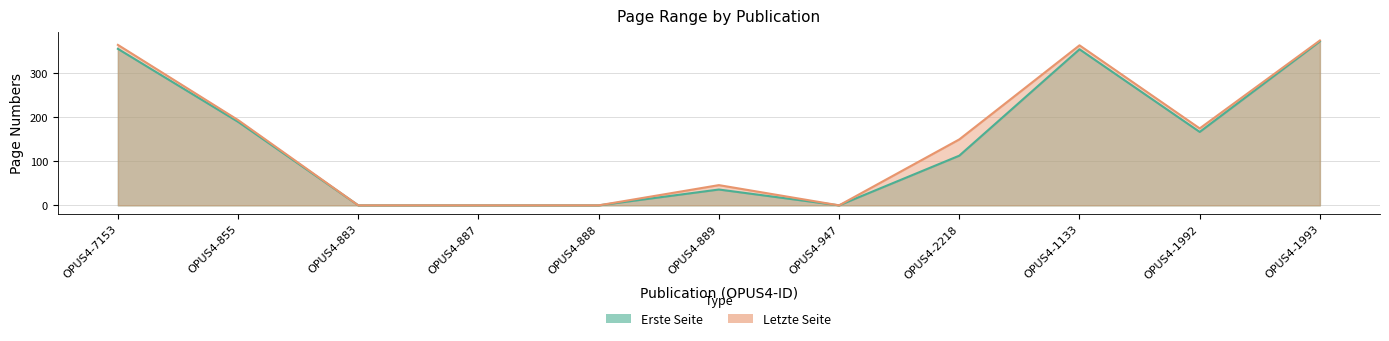

In Erste Seite, how many points are lower than both neighbors (excluding endpoints)?

2